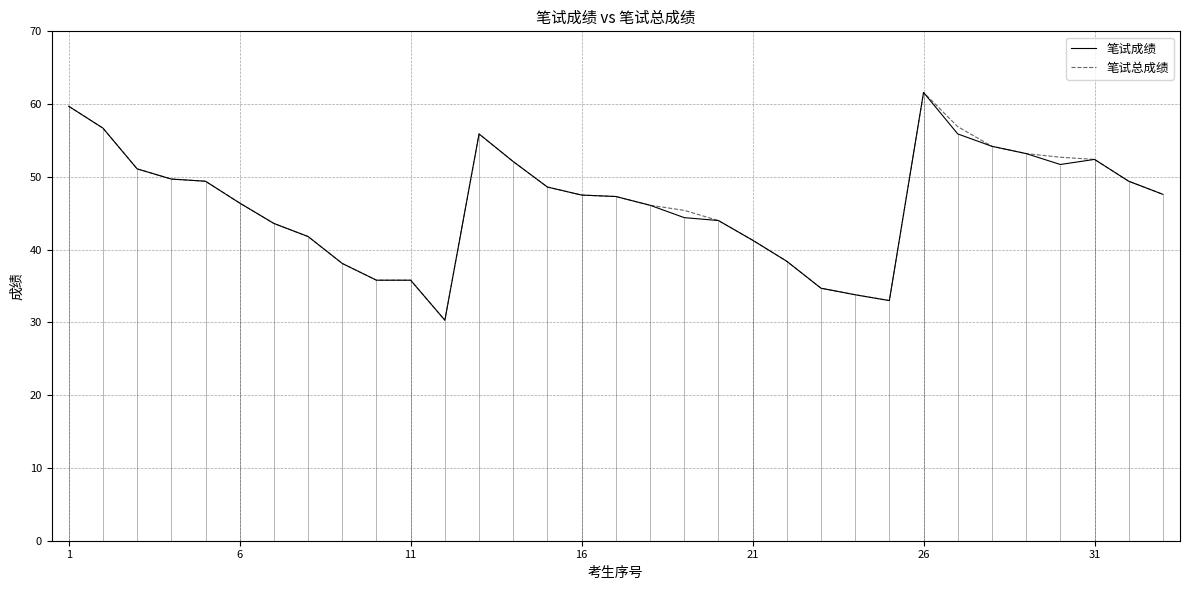

Which series has the largest range (max minus min)?

笔试成绩